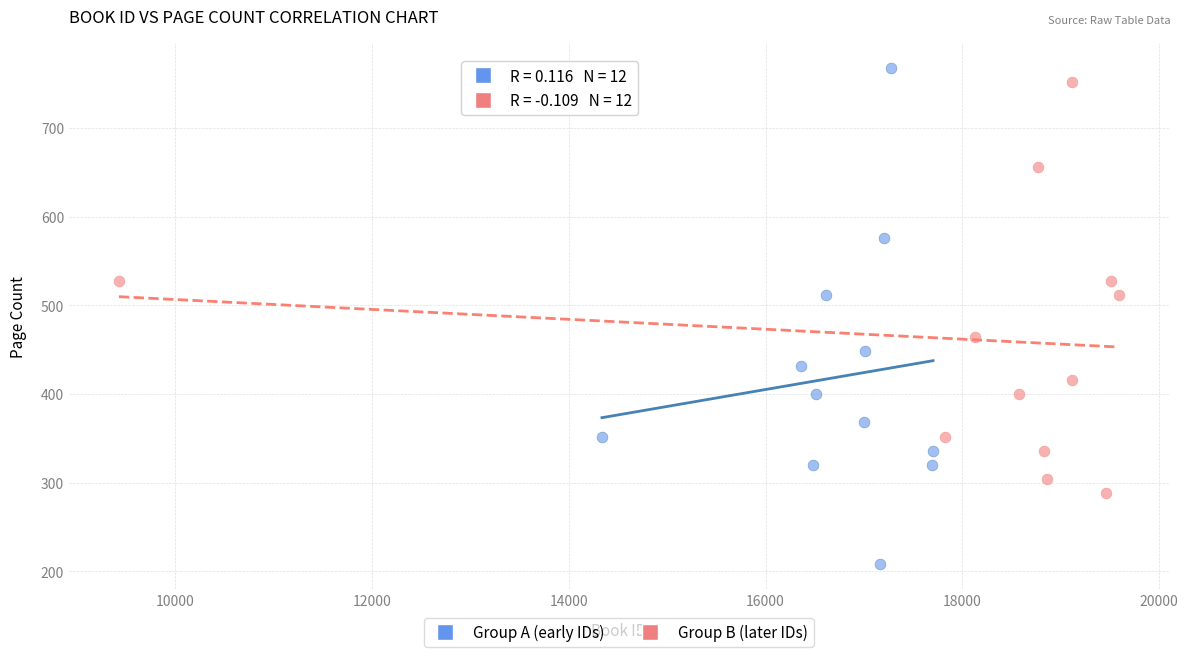

Which series has the largest Y range (max minus min)?

Group A (early IDs)